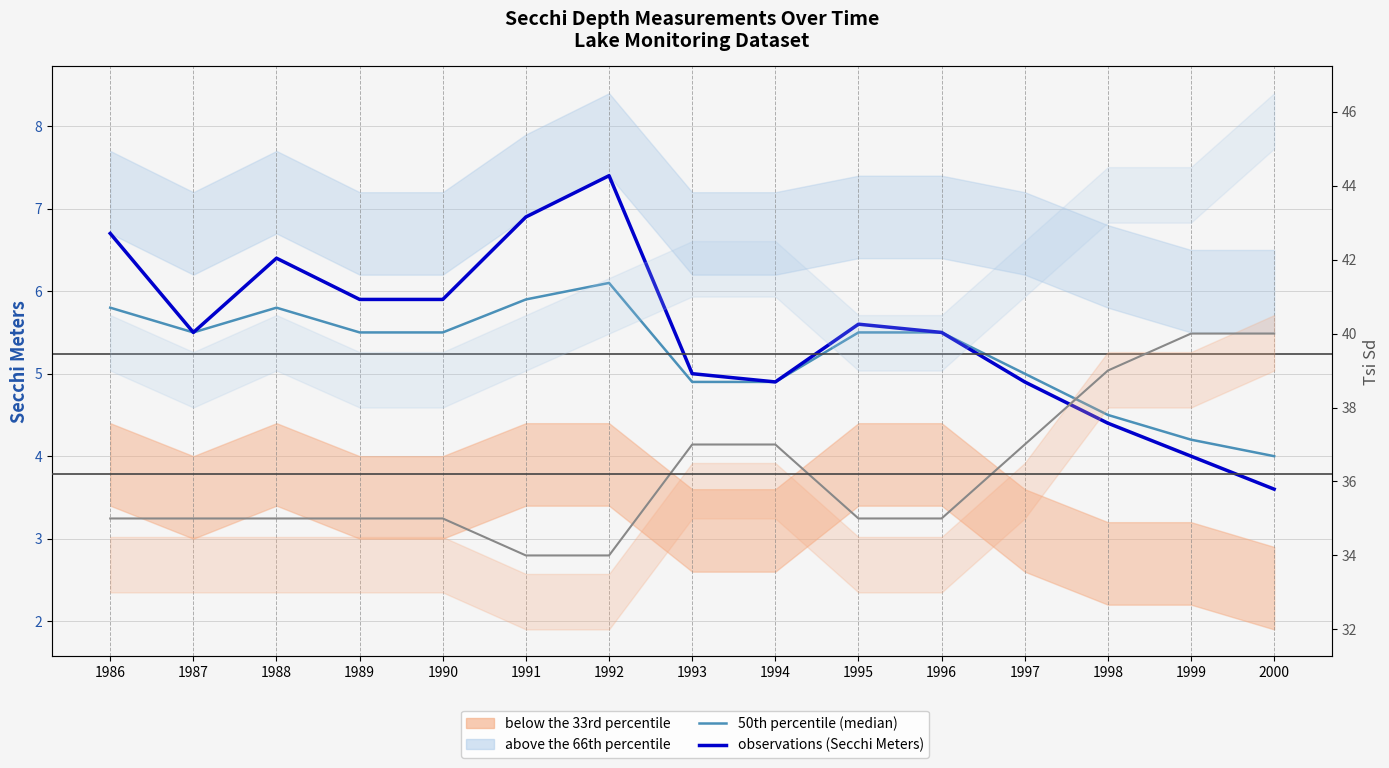

Is the value of observations (Secchi Meters) at 1999 greater than the value of 50th percentile (median) at 1988?

No